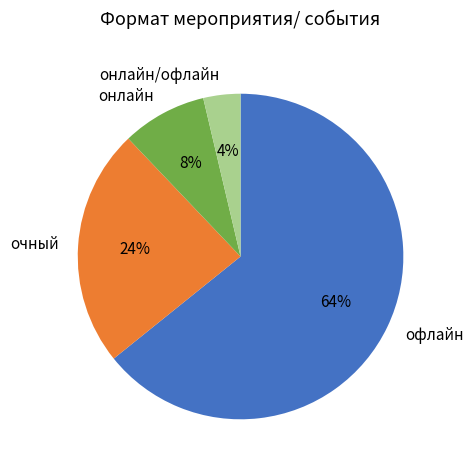

What is the largest slice in the pie chart?

офлайн